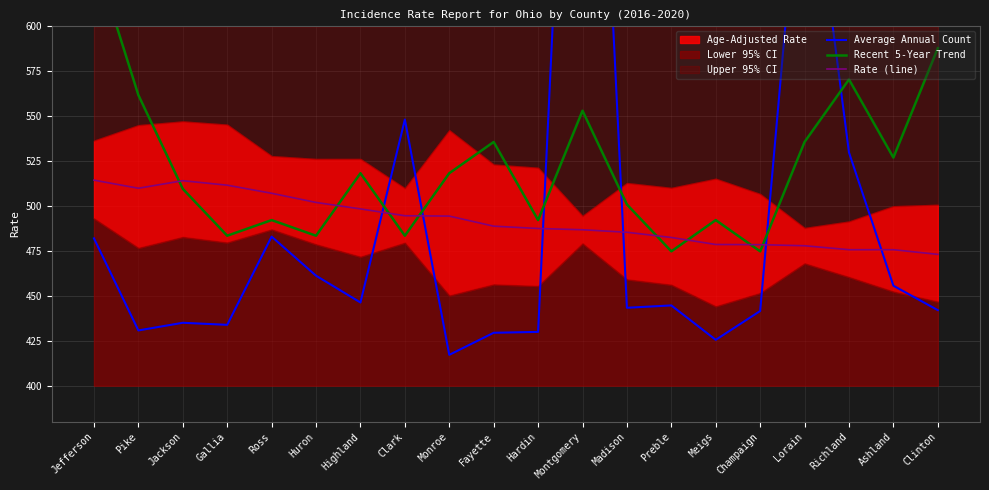

List the series in order of their peak value, highest first.

Average Annual Count, Recent 5-Year Trend, Rate (line)